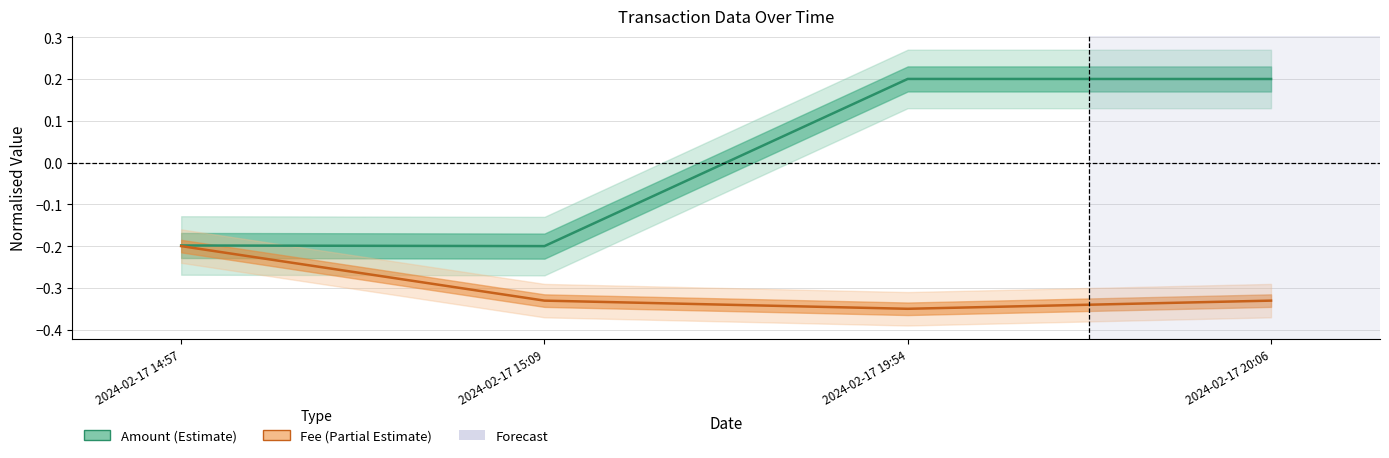

Where is the first local minimum for Fee?

2024-02-17 19:54